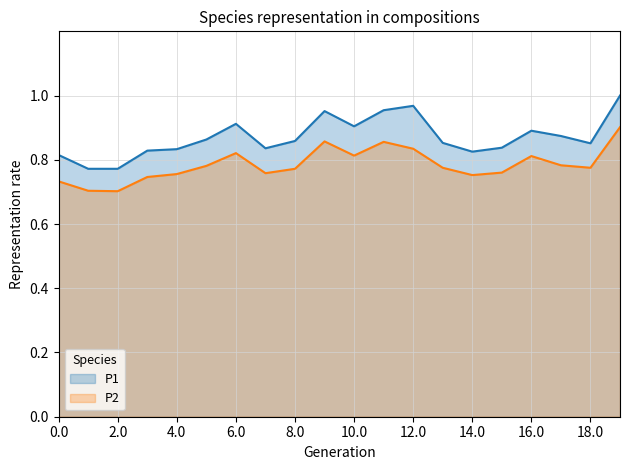

The P2 series shows 0.3 at 2.0. True or false?

False